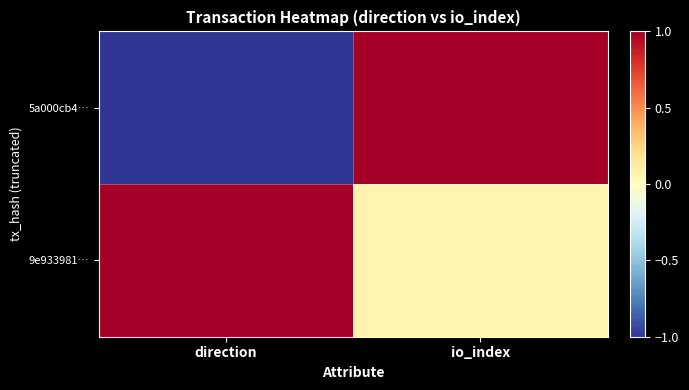

At which category does the chart reach its minimum across all series?

direction